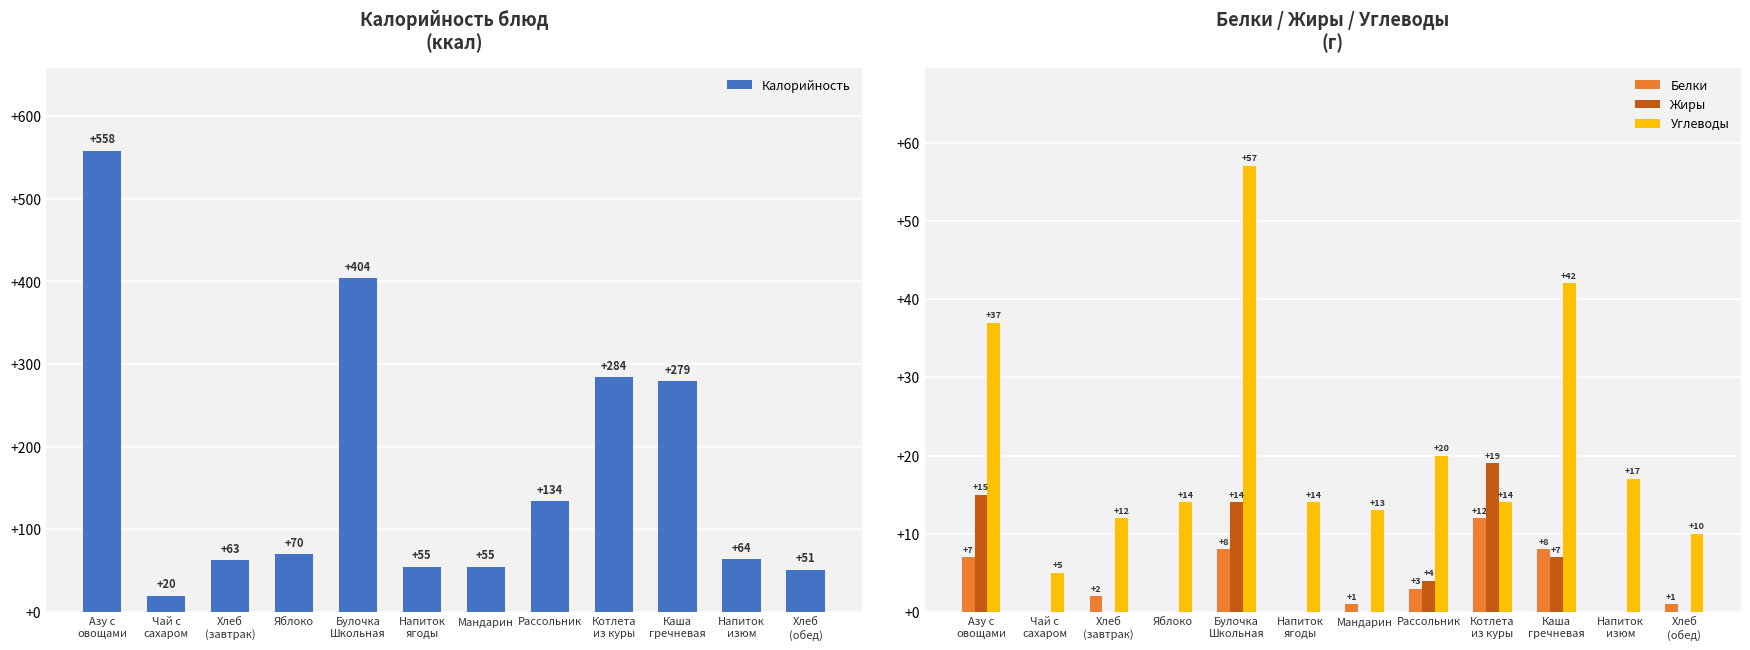

Where is Калорийность nearest to the value 289?

Котлета
из куры